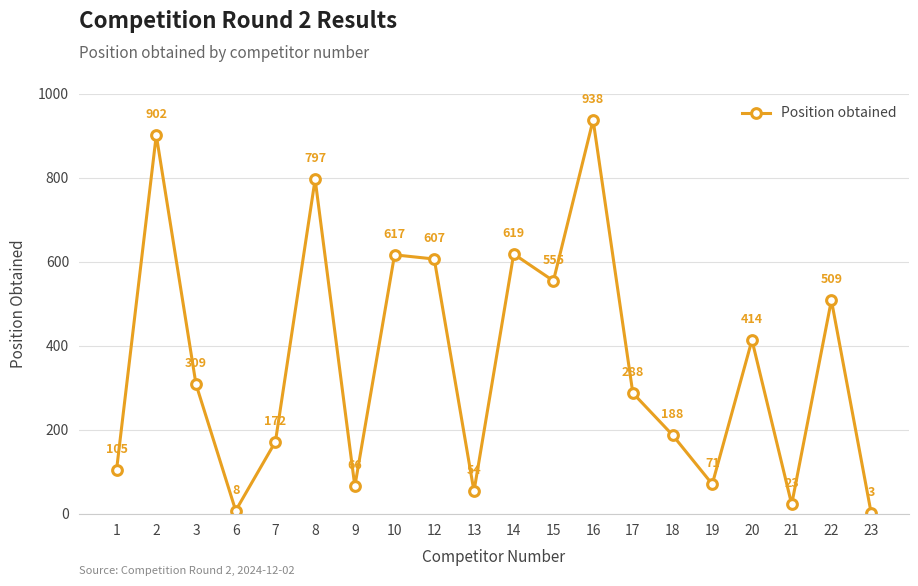

What is the sum of all values?

7245